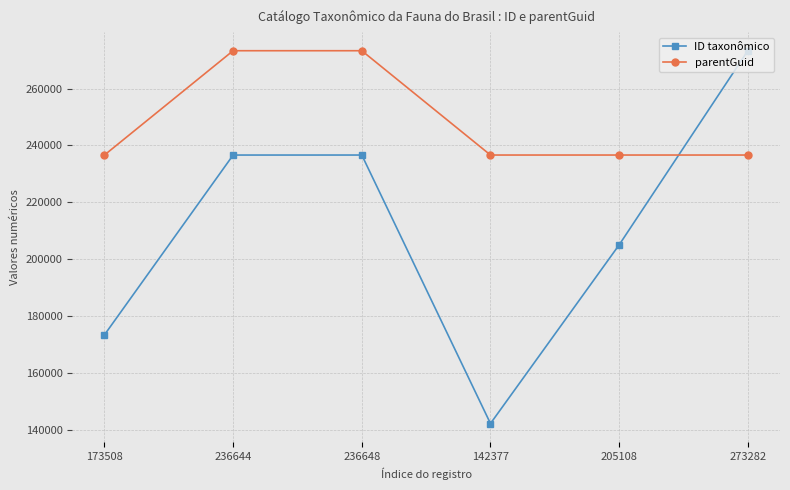

At which label does ID taxonômico reach its peak?

273282